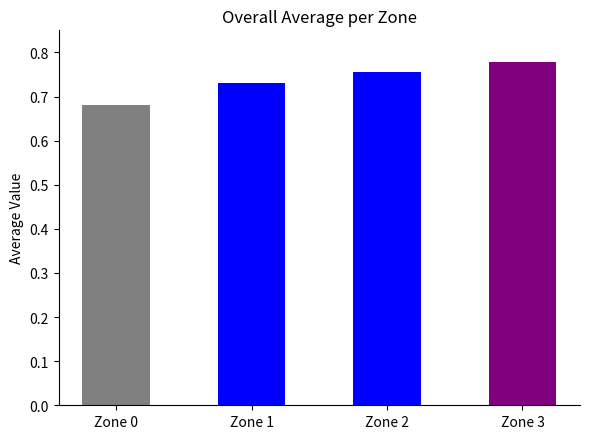

List the labels in order of value, smallest first.

Zone 0, Zone 1, Zone 2, Zone 3